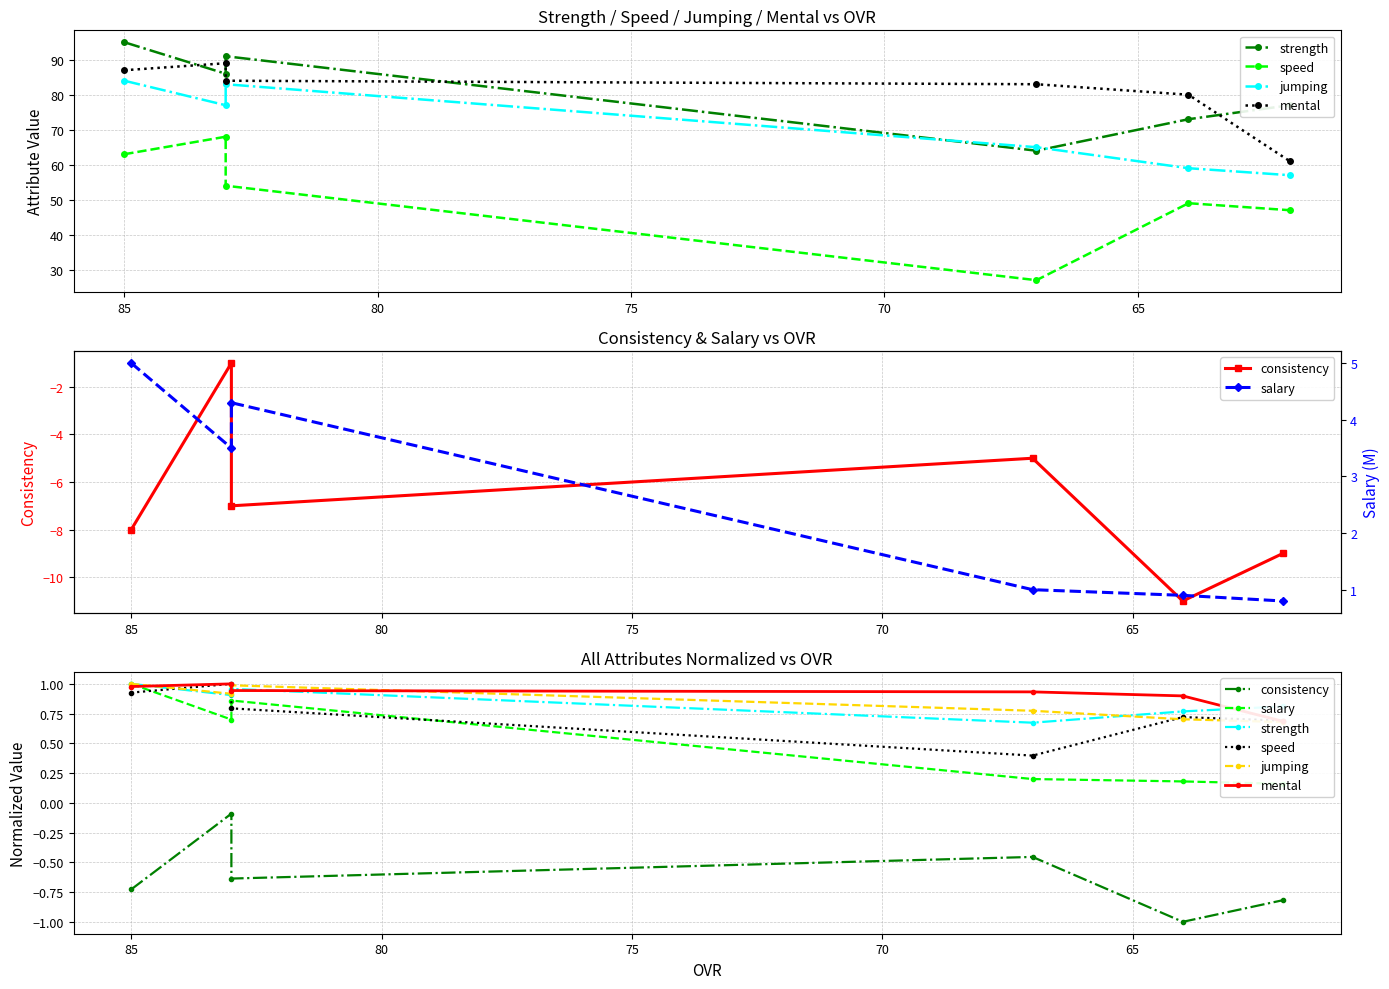

Which series has the widest spread of values?

salary